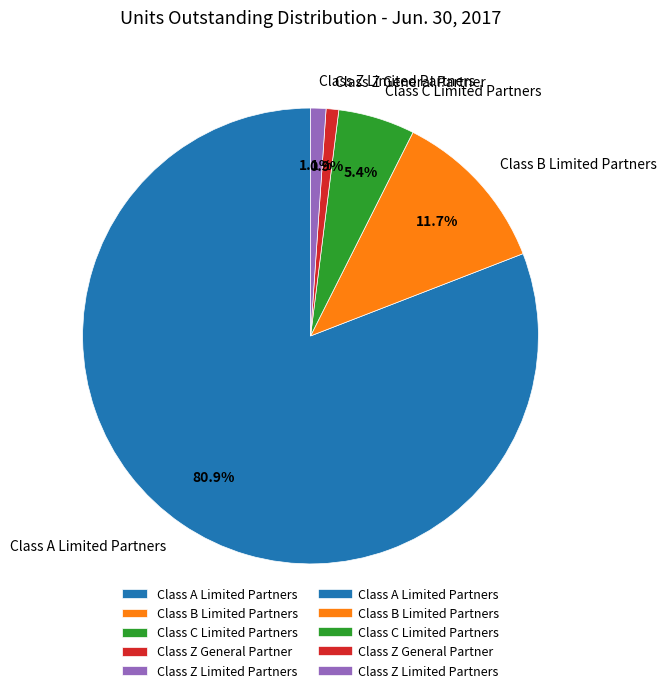

Which has a higher value, Class B Limited Partners or Class A Limited Partners?

Class A Limited Partners